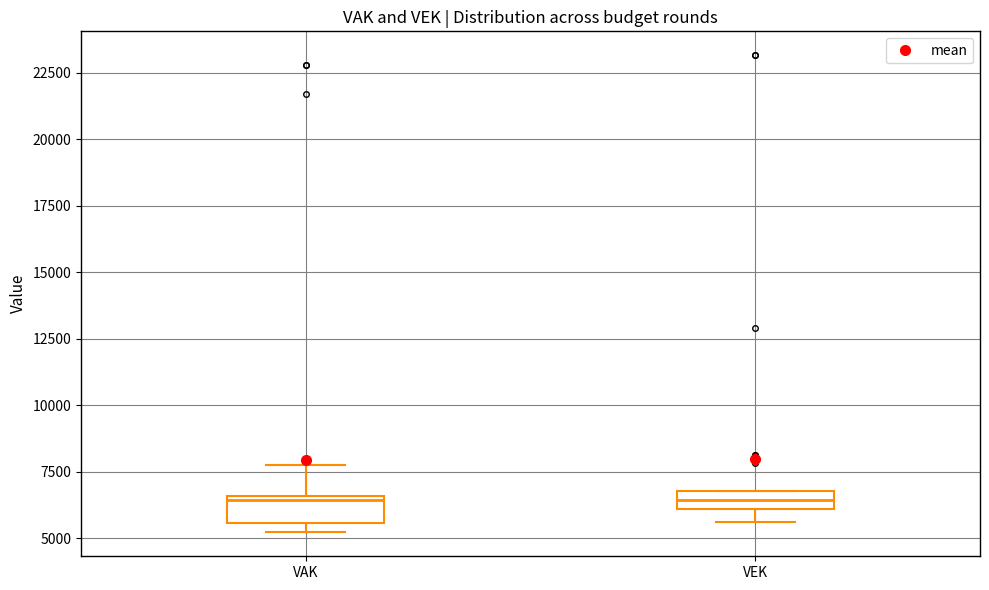

Where is the lower edge of the box for VAK on the y-axis? The values are not printed on the chart, so give them approximately, as read against the axis.

5500